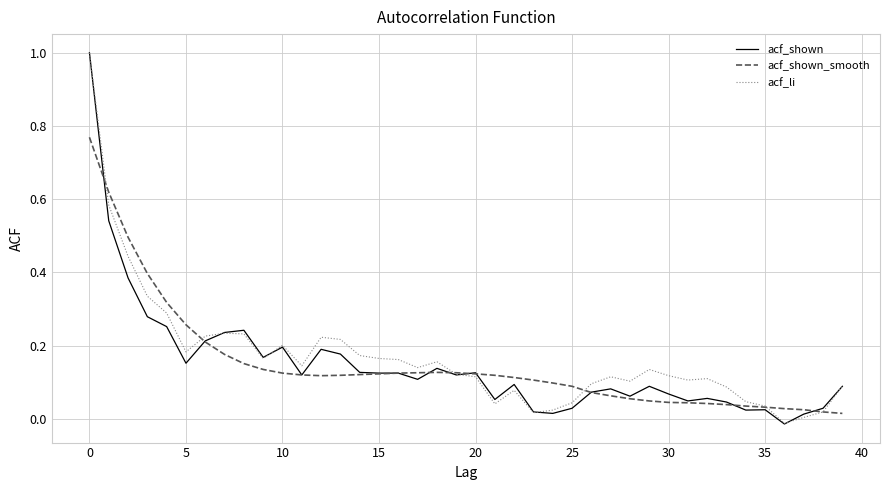

What is the maximum value for acf_shown?

1.0